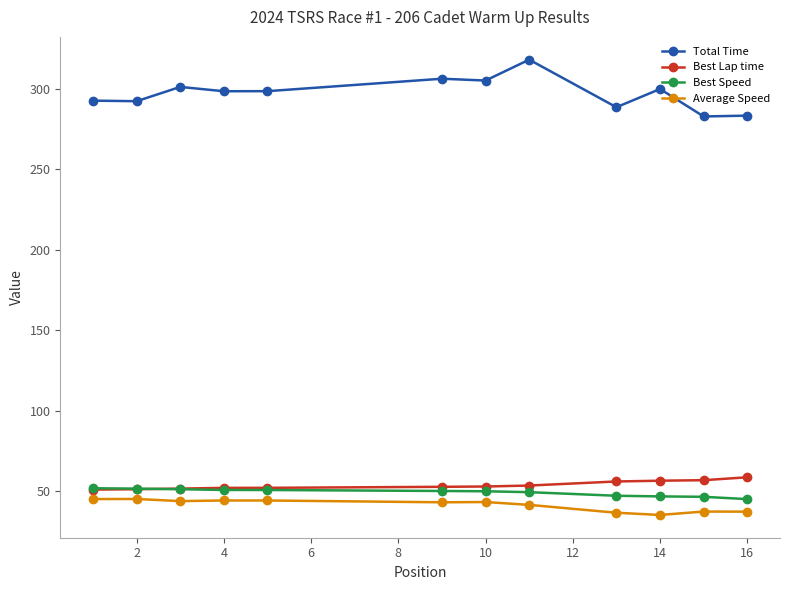

True or false: Total Time has more than 0 points higher than both neighbors.

True